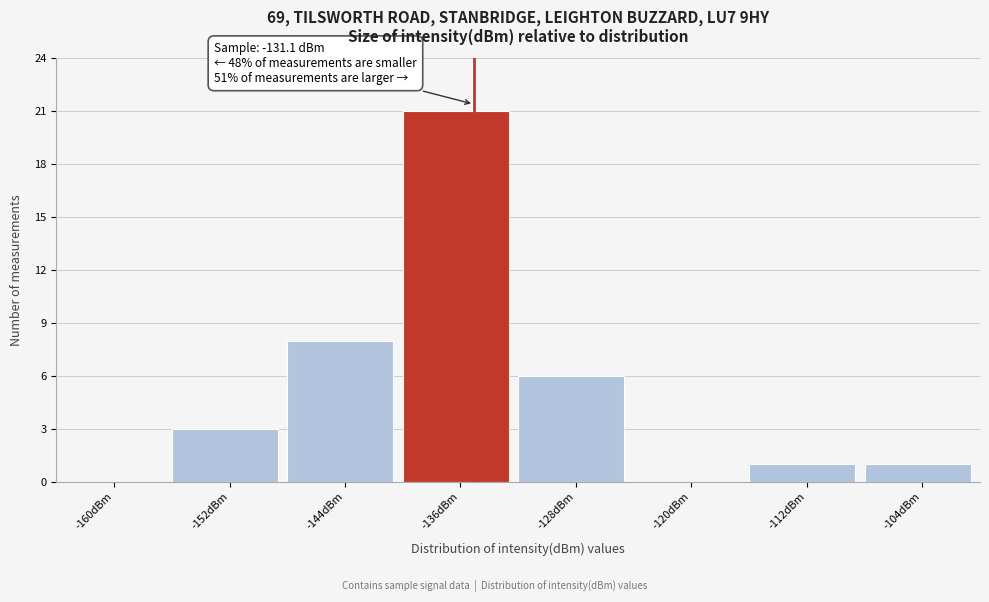

Reading right to left, transcribe all the data shown in this chart.

-104dBm=1	-112dBm=1	-120dBm=0	-128dBm=6	-136dBm=21	-144dBm=8	-152dBm=3	-160dBm=0